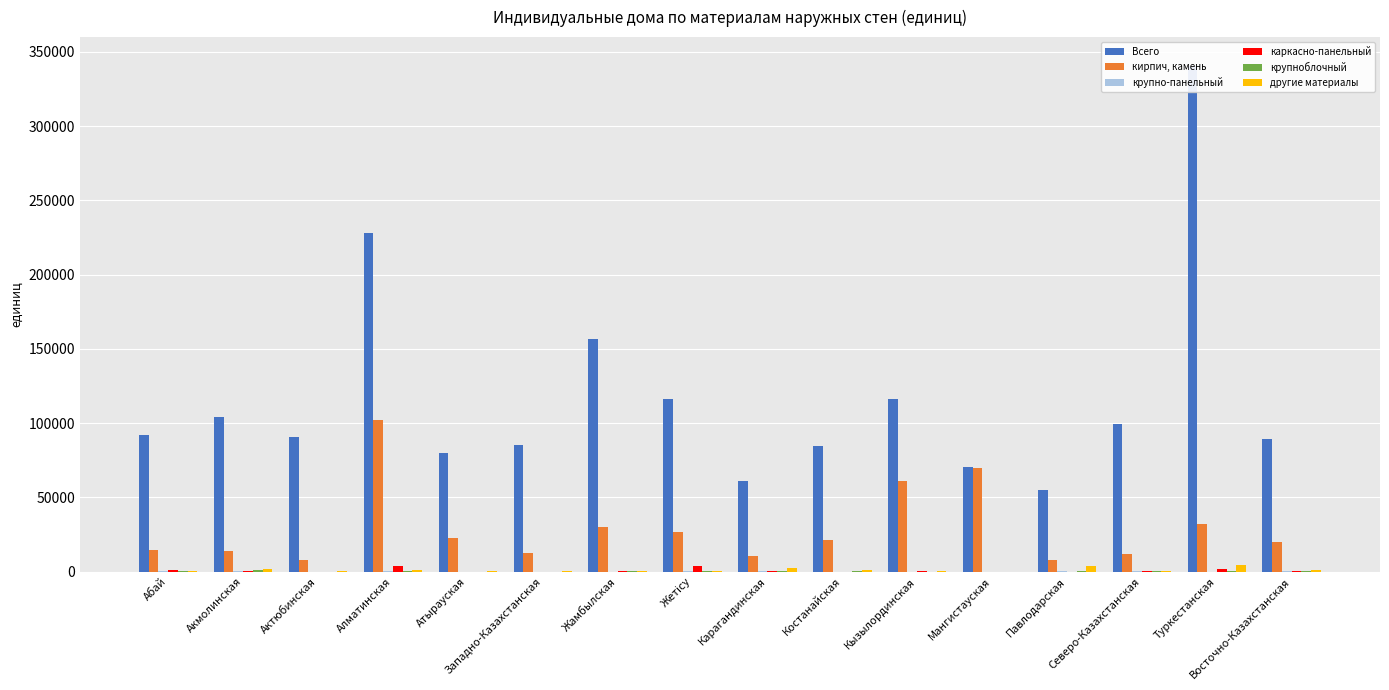

At which category is the sum across all series the highest?

Туркестанская